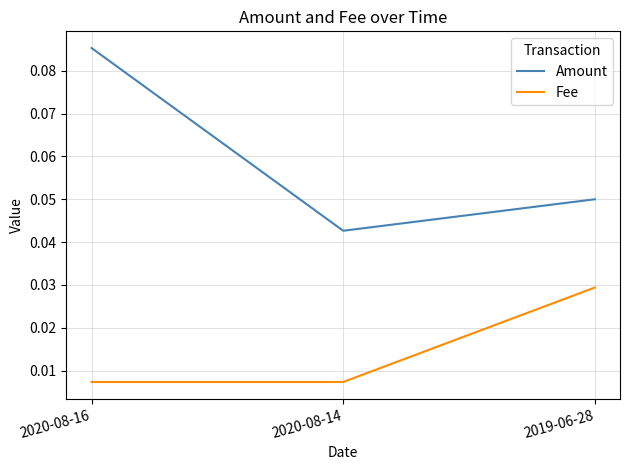

At which label does Amount reach its peak?

2020-08-16